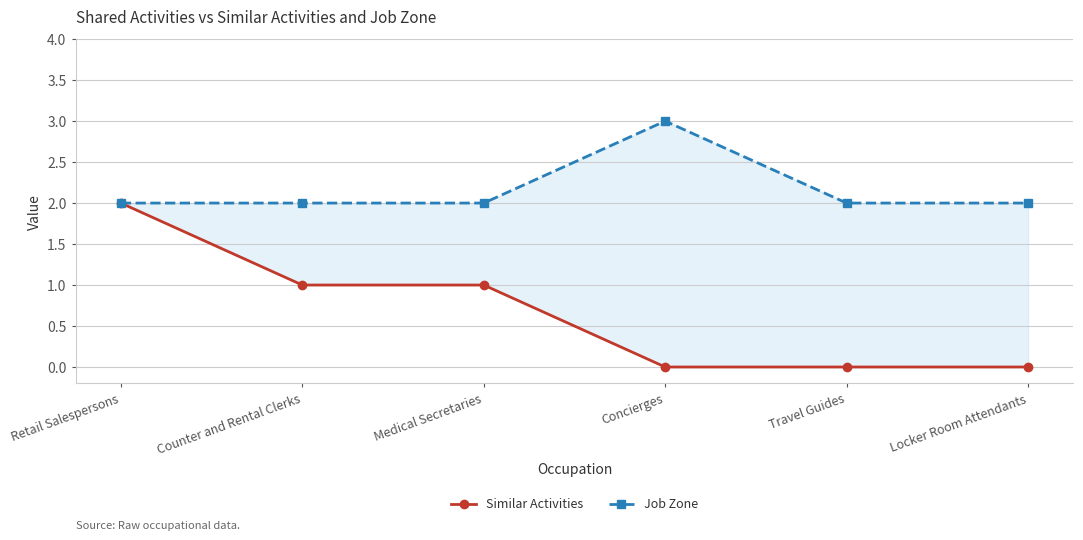

What is the difference between the highest and lowest values at Locker Room Attendants?

2